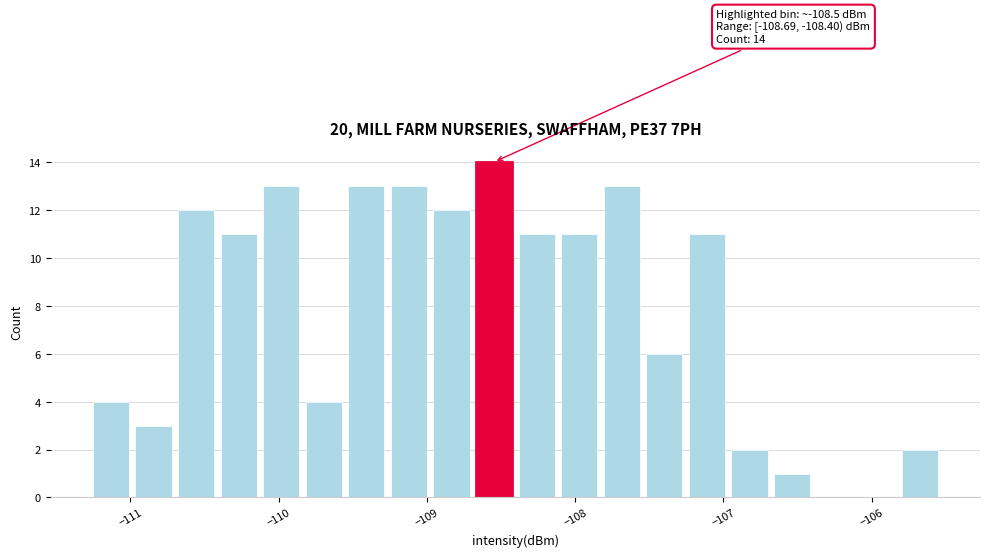

Around what value on the x-axis is the tallest bar? Give the approximate position of its centre, as read against the axis.

-108.5